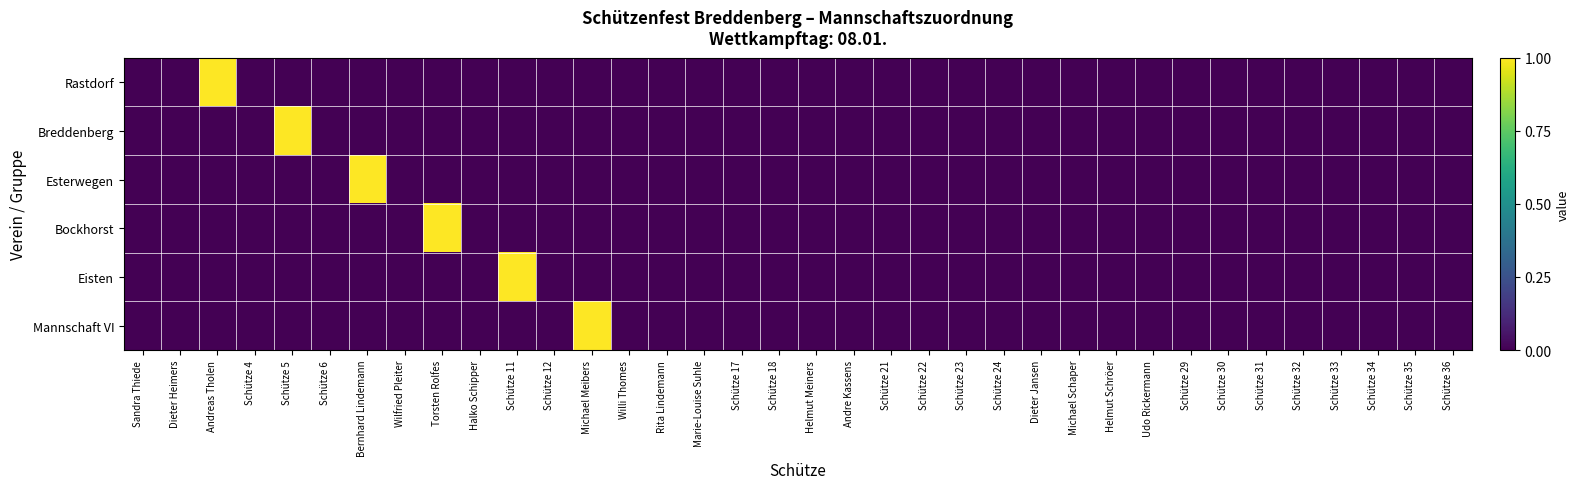

How many categories are shown in the chart?

36